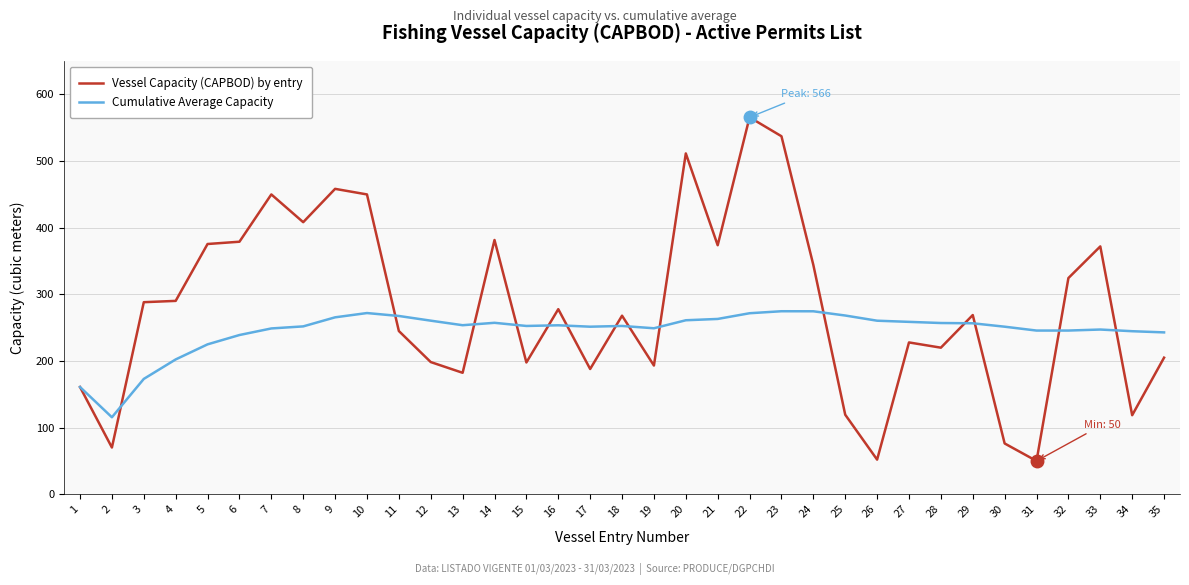

True or false: Cumulative Average Capacity and Vessel Capacity (CAPBOD) by entry cross at least once.

True